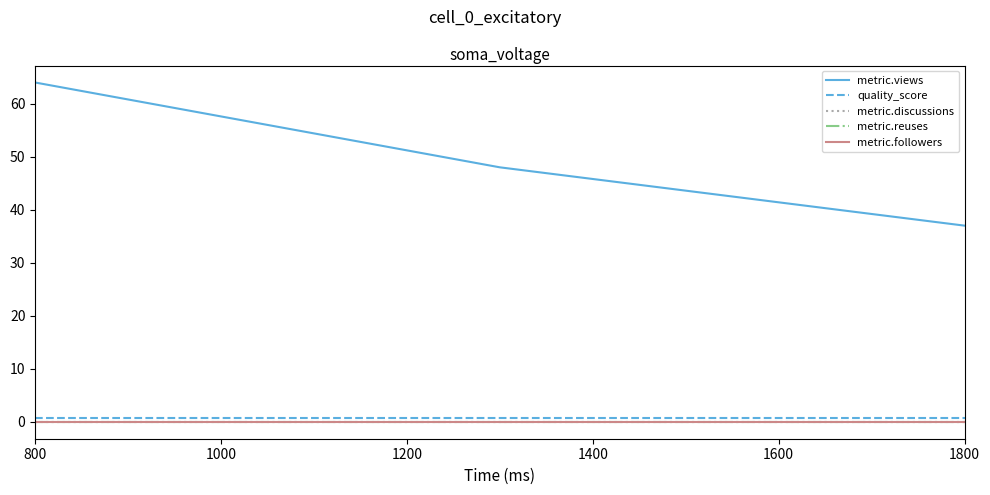

How many lines are shown in the chart?

5